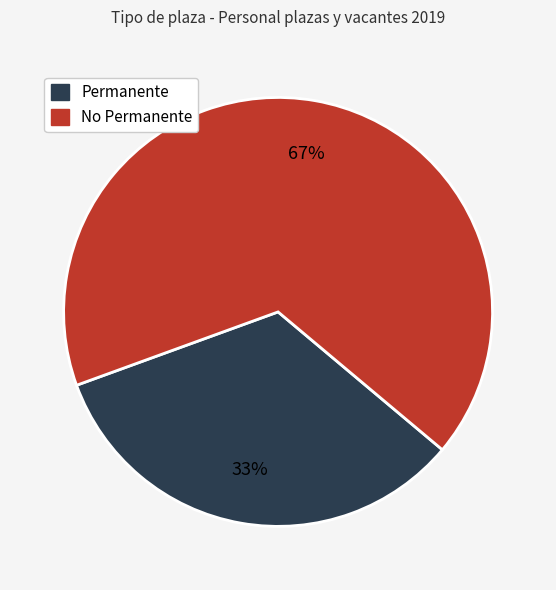

How many segments does this pie chart have?

2